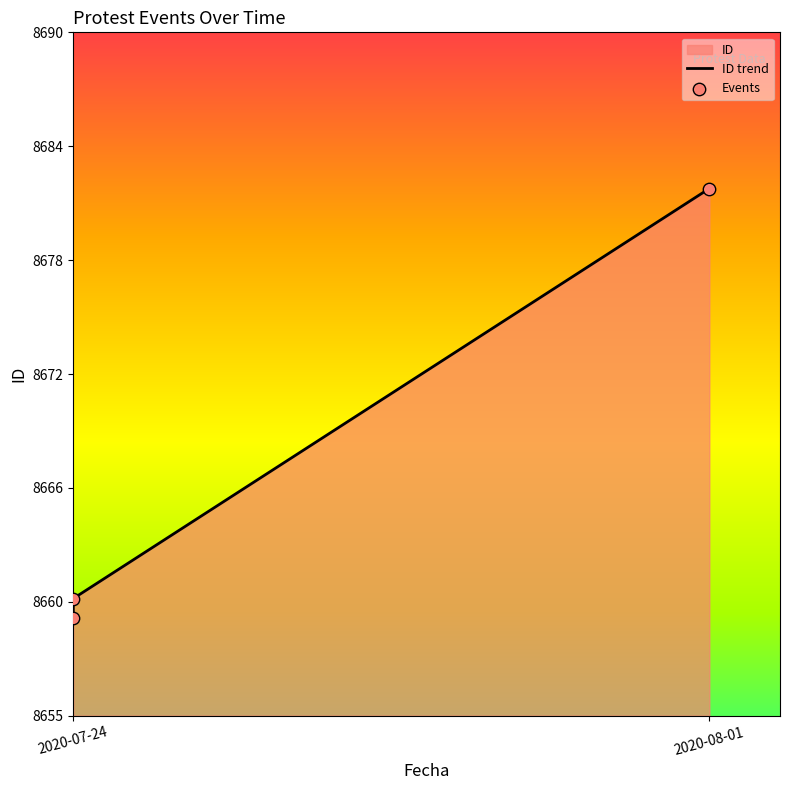

Approximately how many times larger is the value at 2020-07-24 compared to 2020-07-24?

1.2